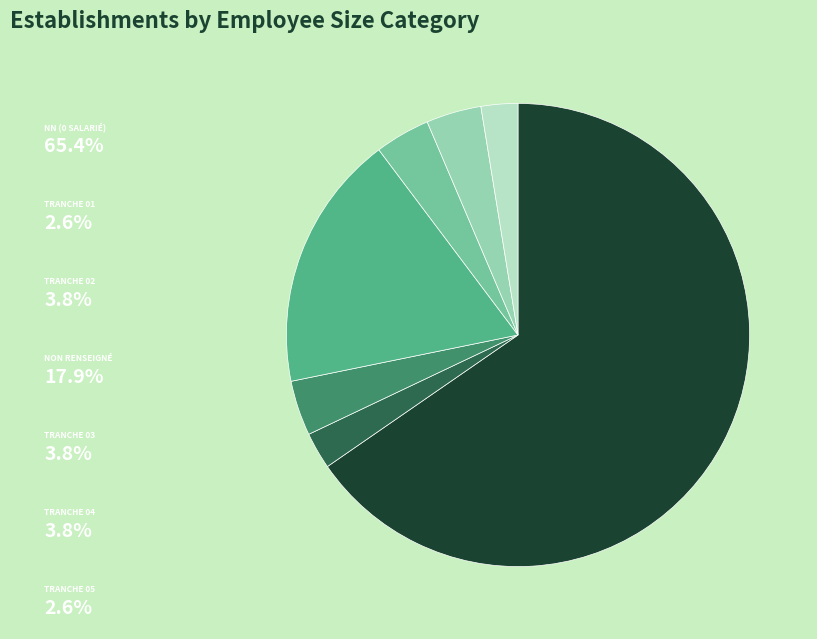

Count the number of slices in the pie.

7